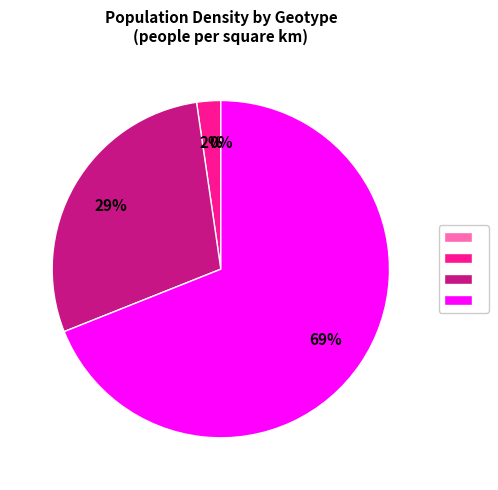

Is there a majority slice in this chart?

Yes